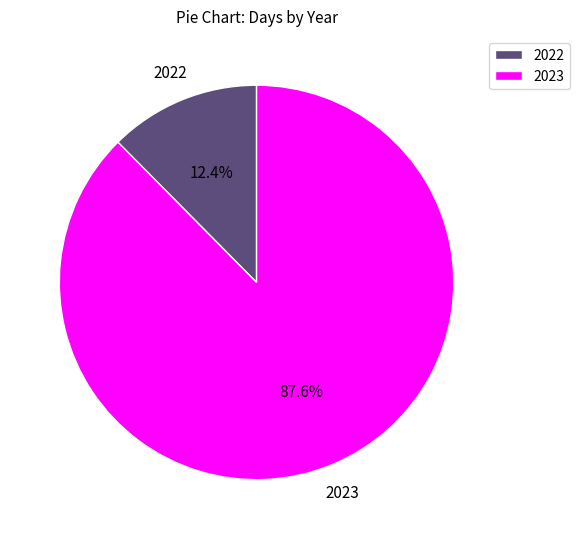

How many slices are in this pie chart?

2